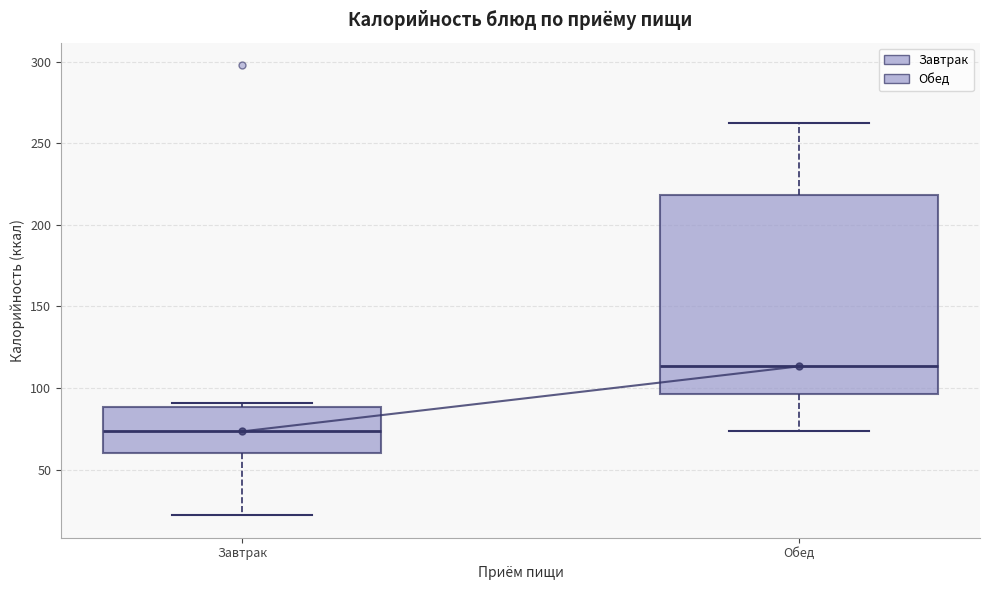

Comparing the boxes themselves (not the whiskers), which one is the tallest?

Обед